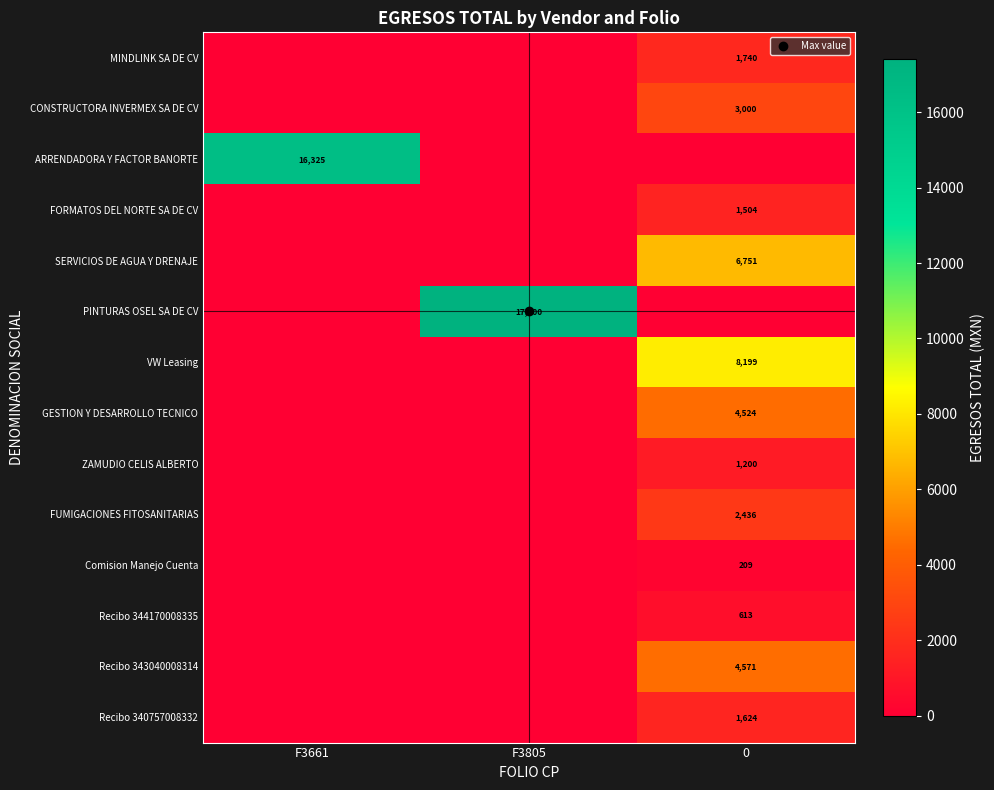

At which category does the chart reach its peak across all series?

F3805